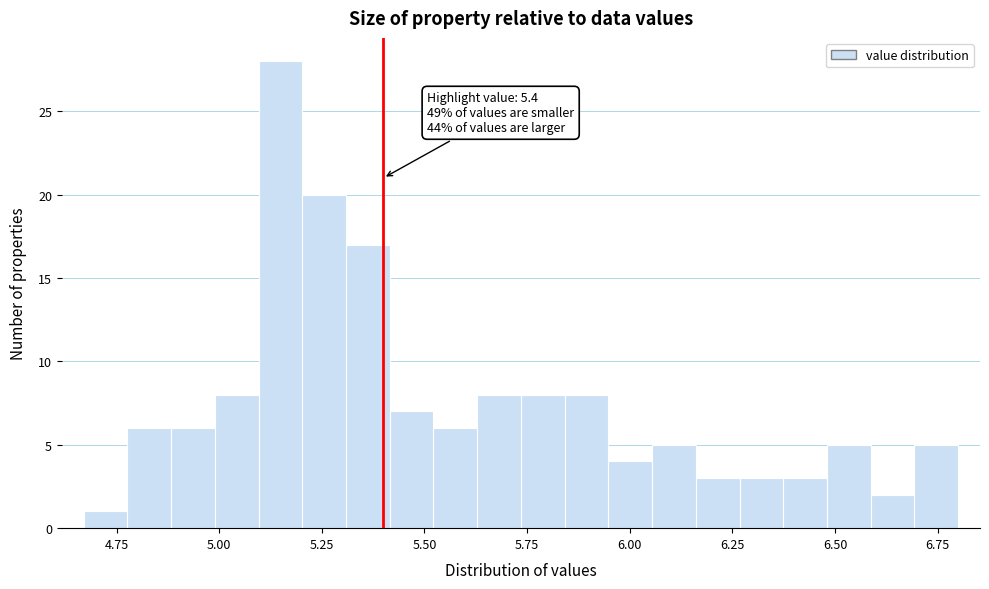

Read against the x-axis, roughly where is the centre of the tallest bar?

5.15